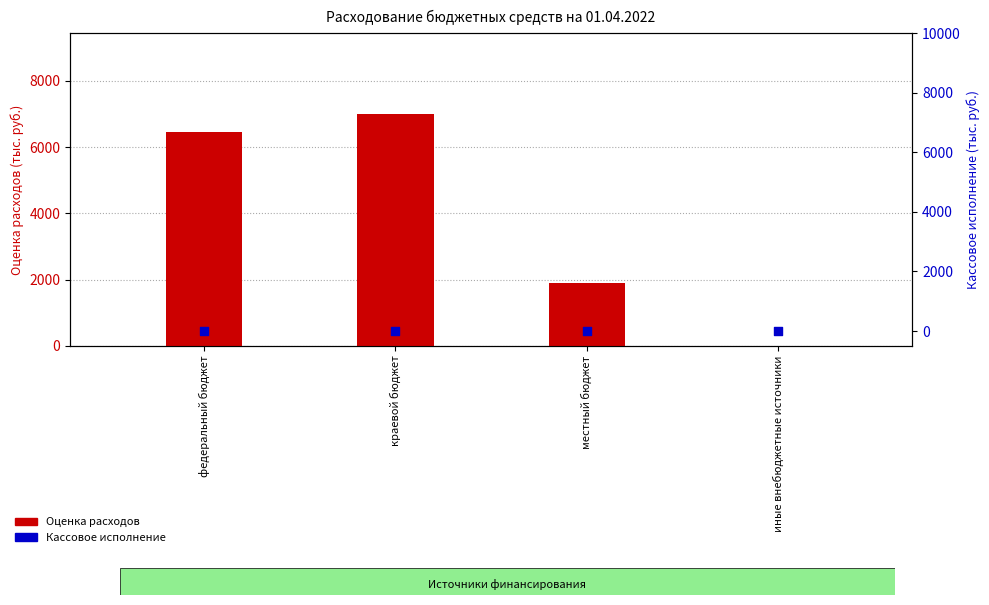

What is the total value across all series at местный бюджет?

1906.9